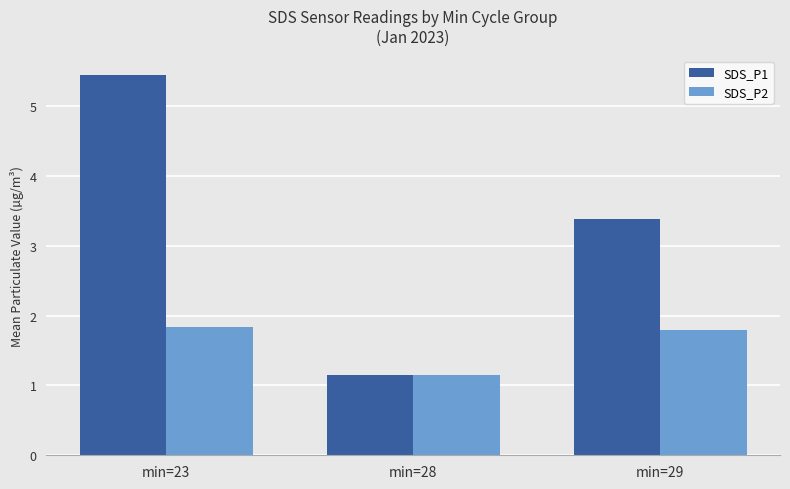

The value of SDS_P1 at min=23 is 5.5. True or false?

True